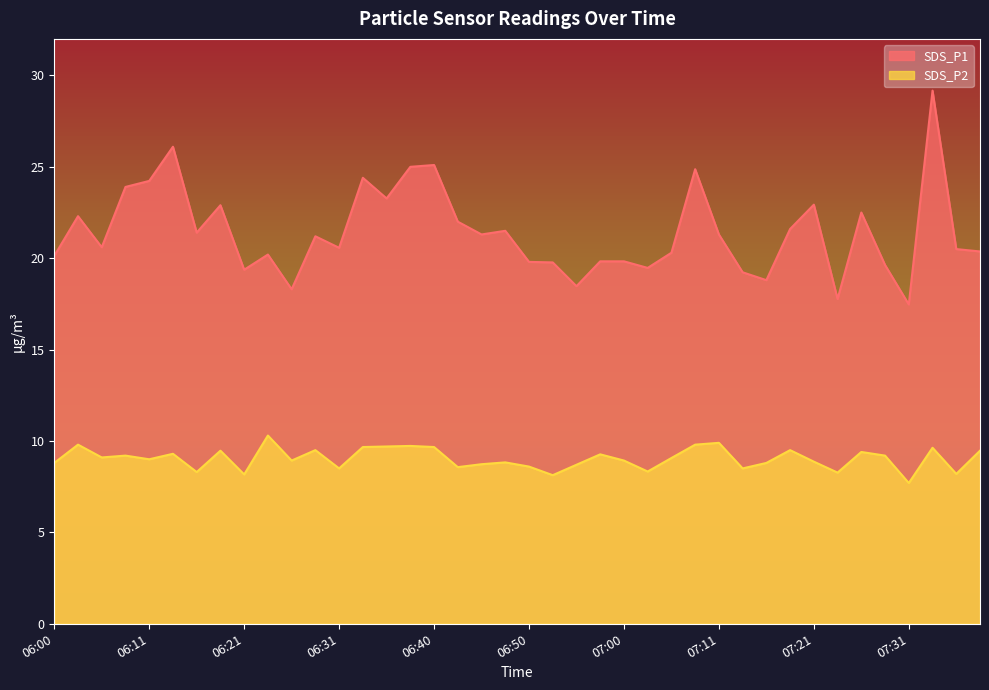

True or false: SDS_P1 and SDS_P2 cross at least once.

False